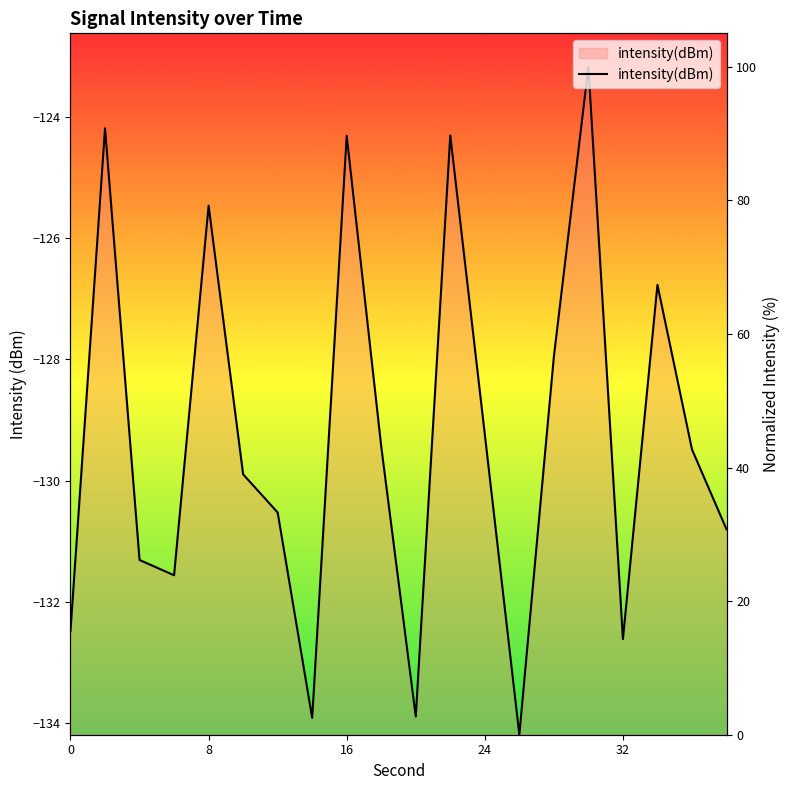

True or false: there are more than 0 points higher than both neighbors.

True